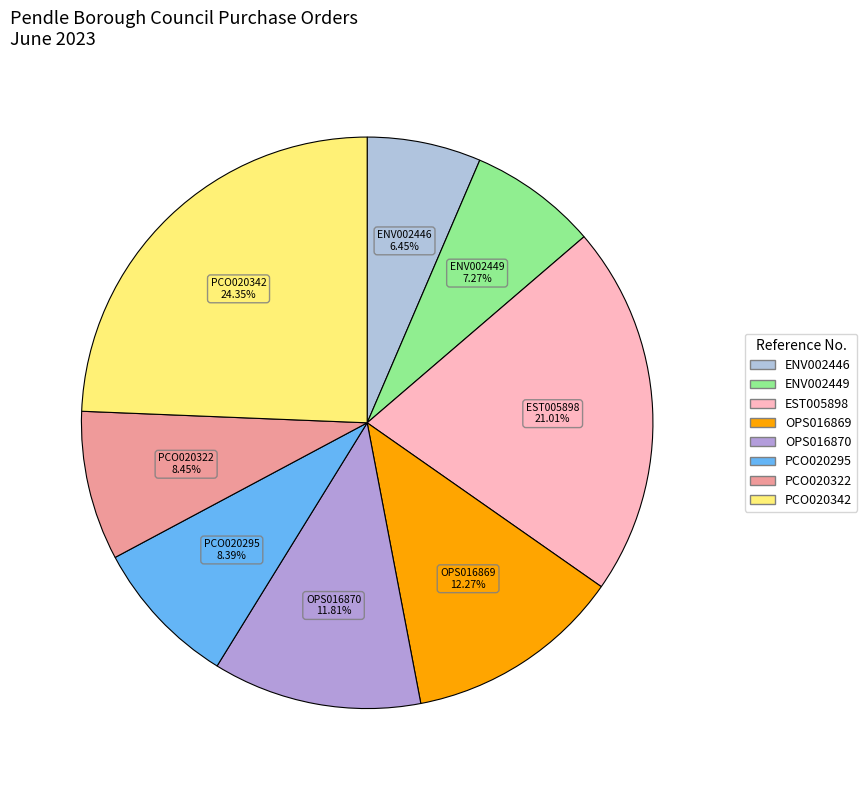

How many slices are in this pie chart?

8